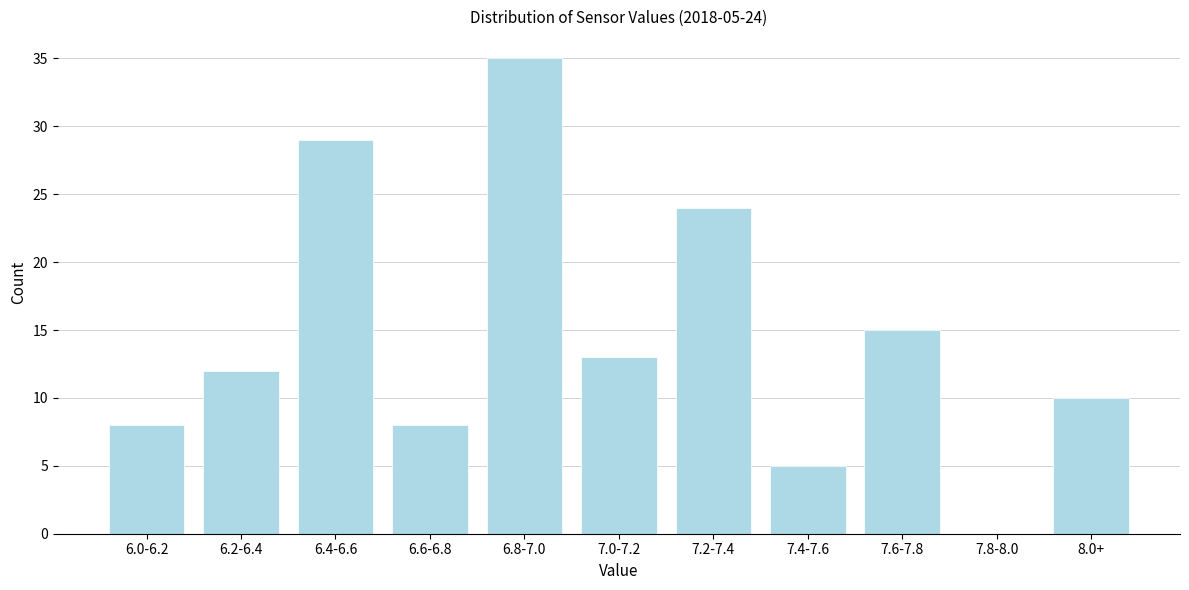

Reading left to right, transcribe all the data shown in this chart.

6.0-6.2=8	6.2-6.4=12	6.4-6.6=29	6.6-6.8=8	6.8-7.0=35	7.0-7.2=13	7.2-7.4=24	7.4-7.6=5	7.6-7.8=15	7.8-8.0=0	8.0+=10